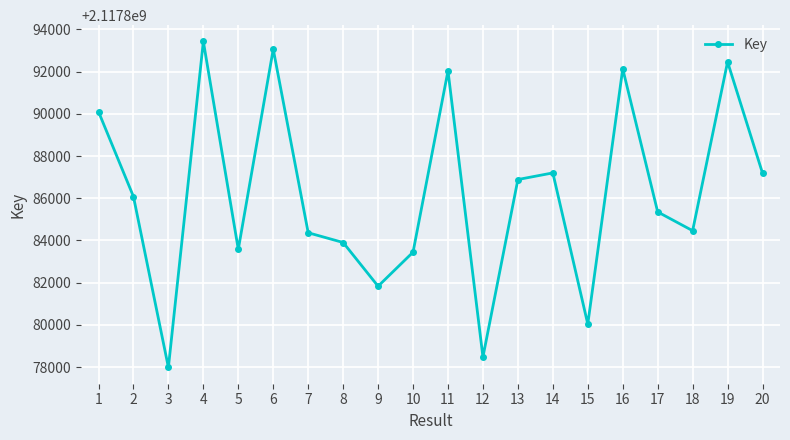

What is the difference between the maximum and minimum values?

15447